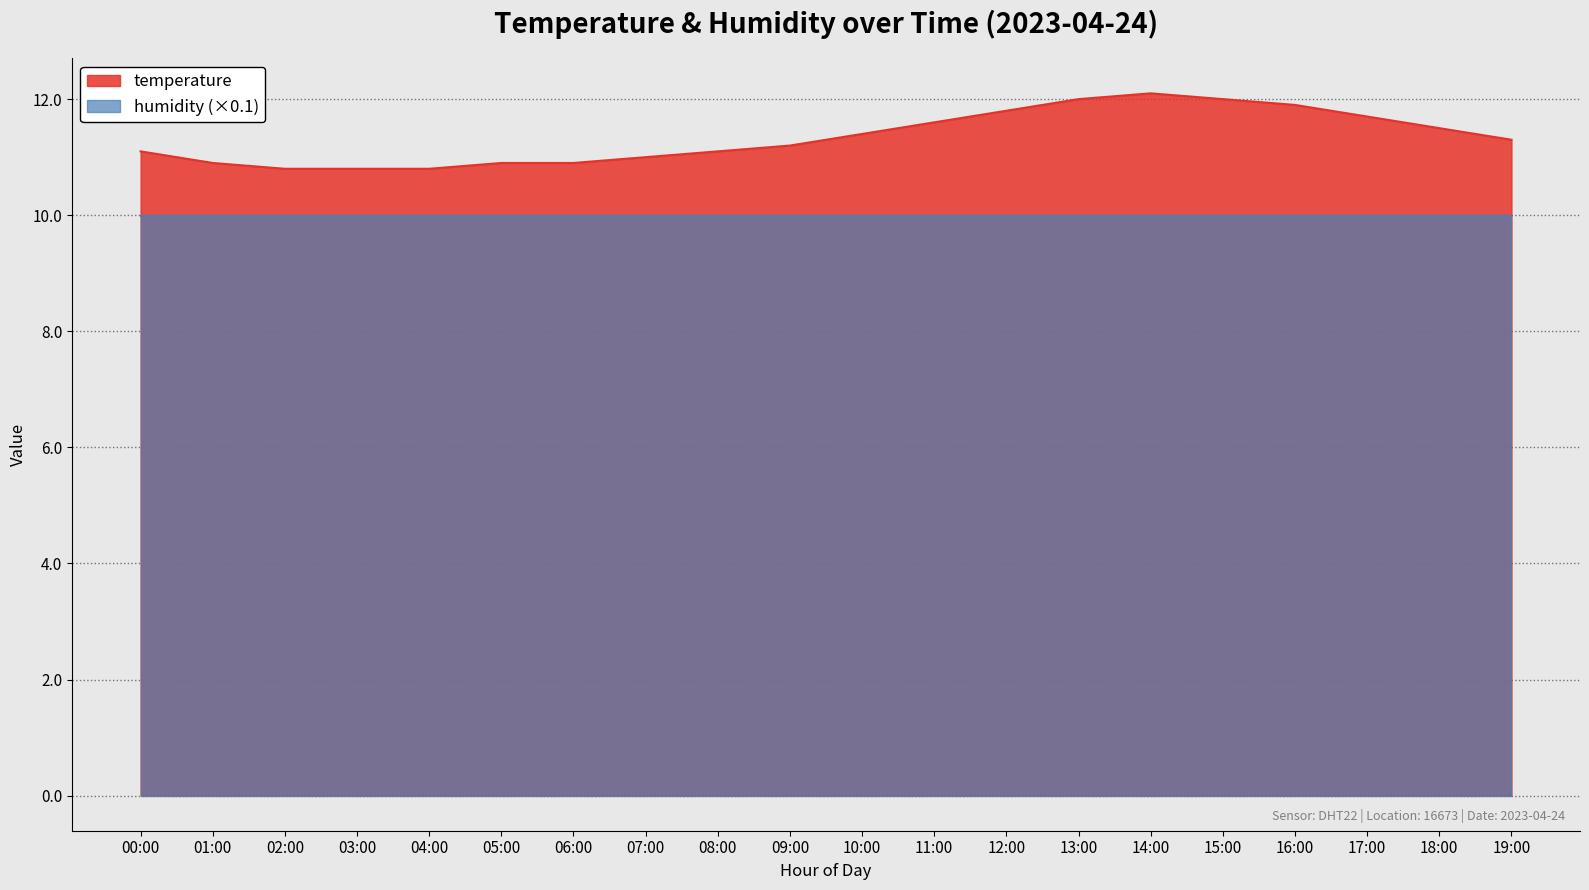

Where does the data first go above 11?

00:00